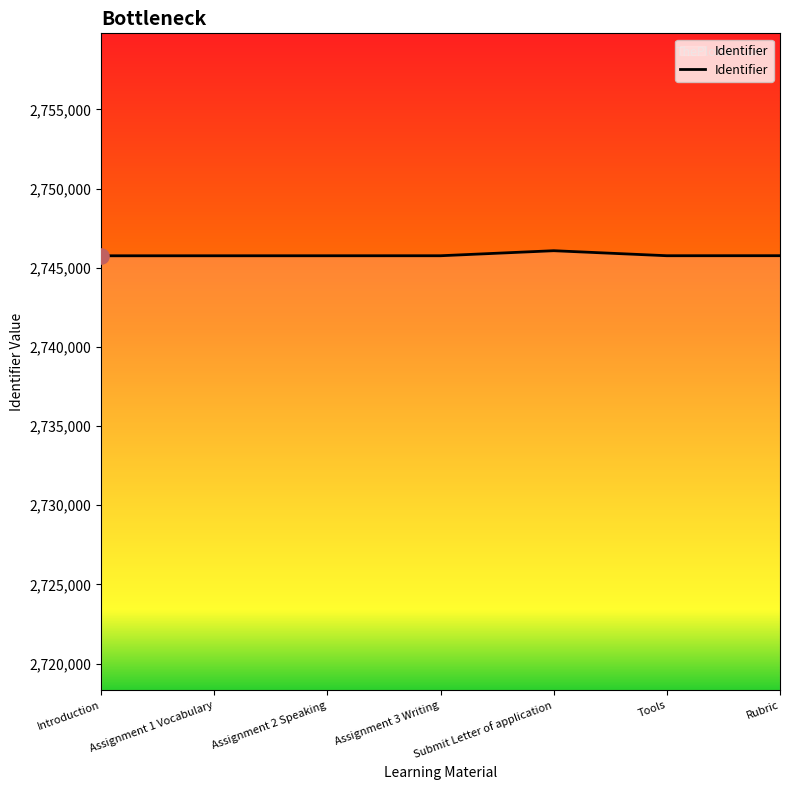

What is the ratio of the value at Tools to the value at Rubric?

1.0